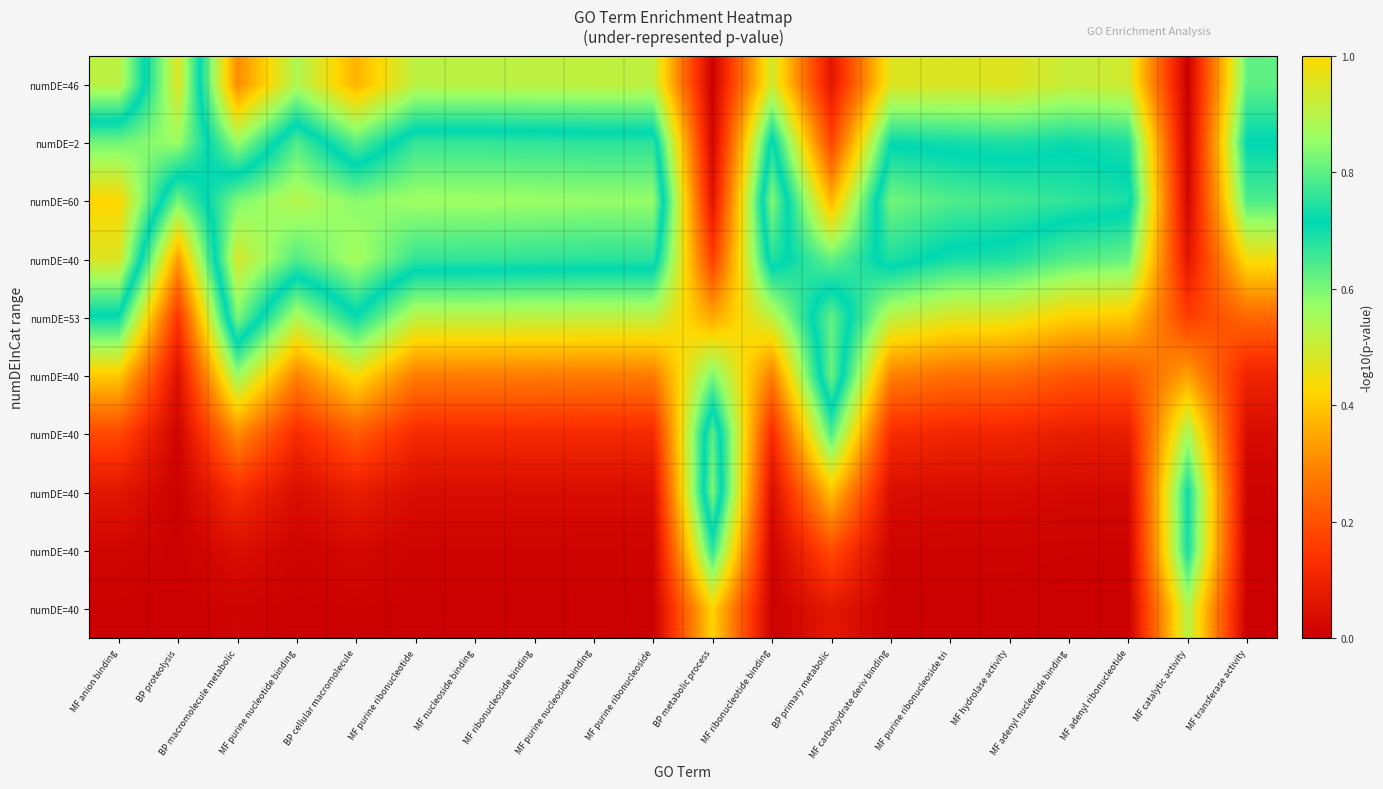

Which label corresponds to the largest value in the chart?

MF anion binding